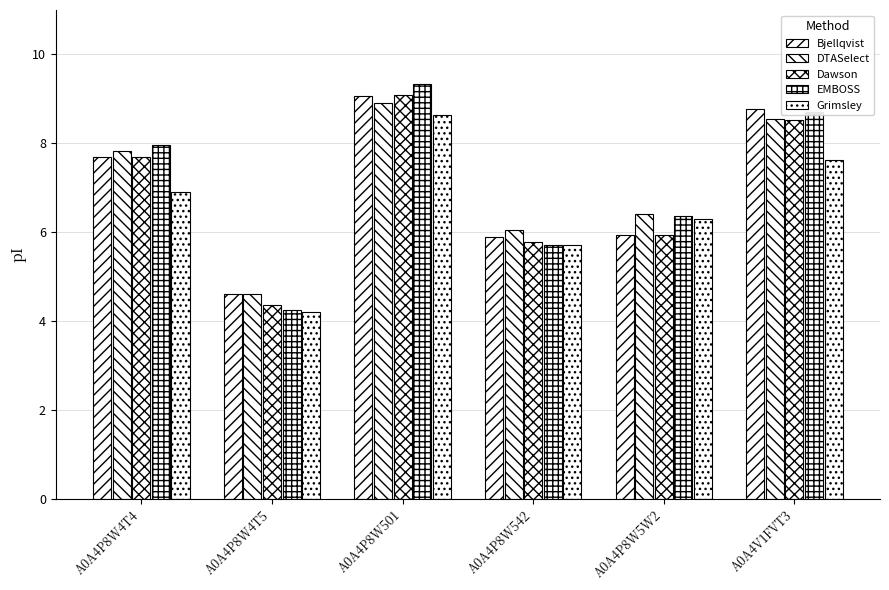

At which category is the sum across all series the highest?

A0A4P8W501